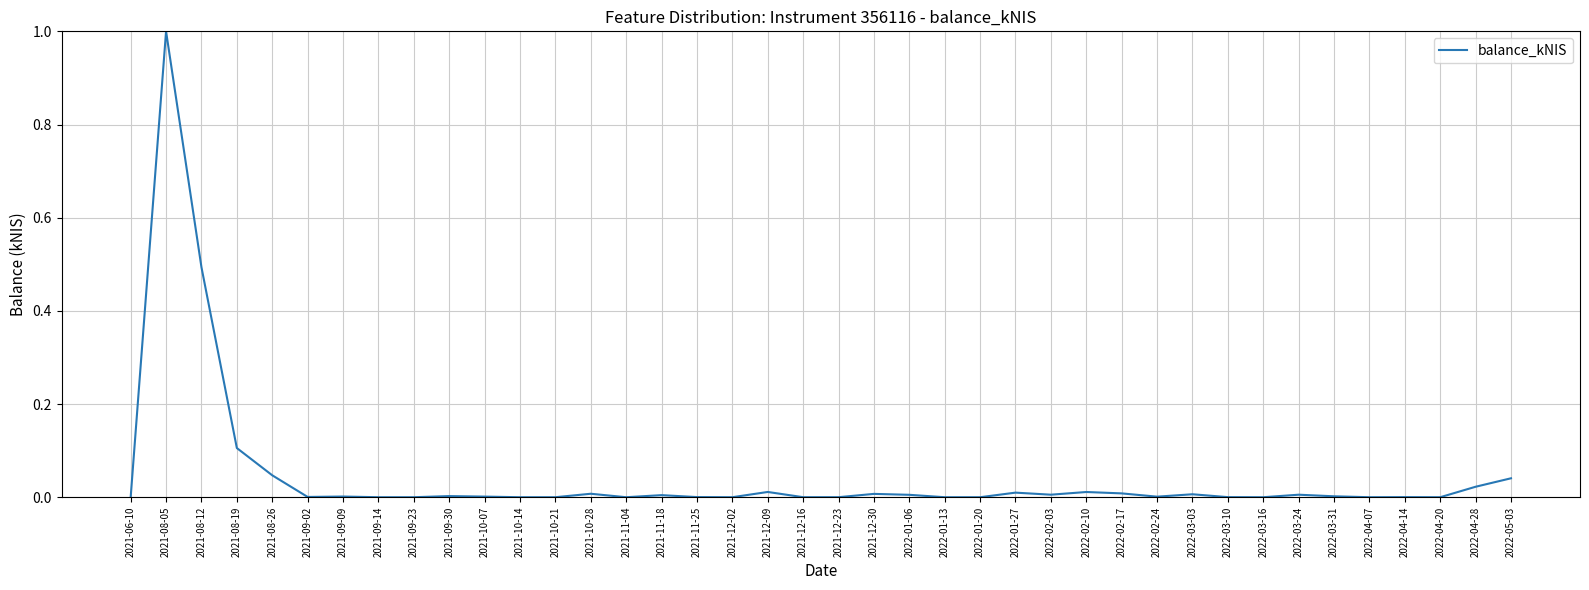

Which label corresponds to the largest value in the chart?

2021-08-05